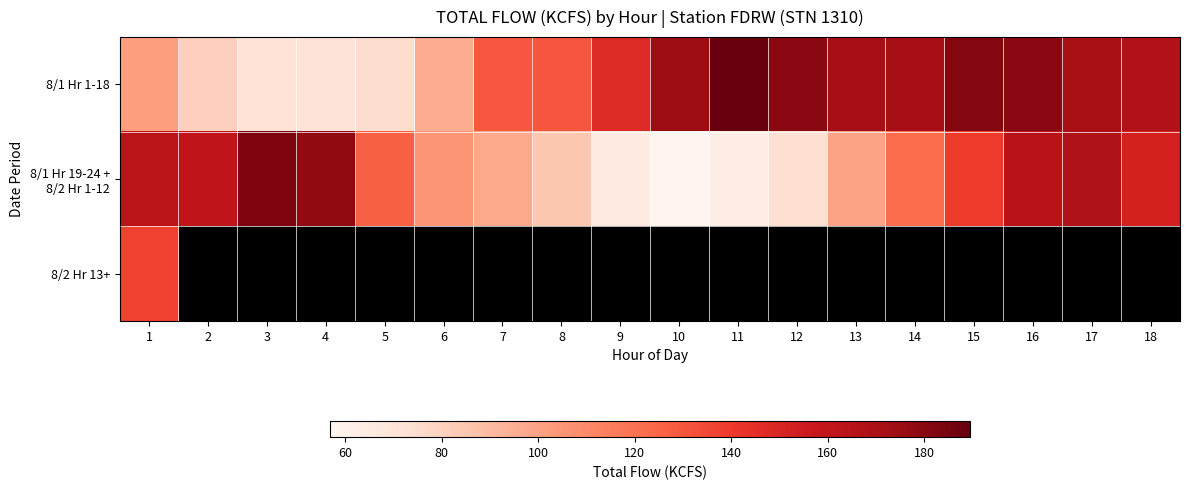

Where is 8/1 Hr 1-18 nearest to the value 129?

7